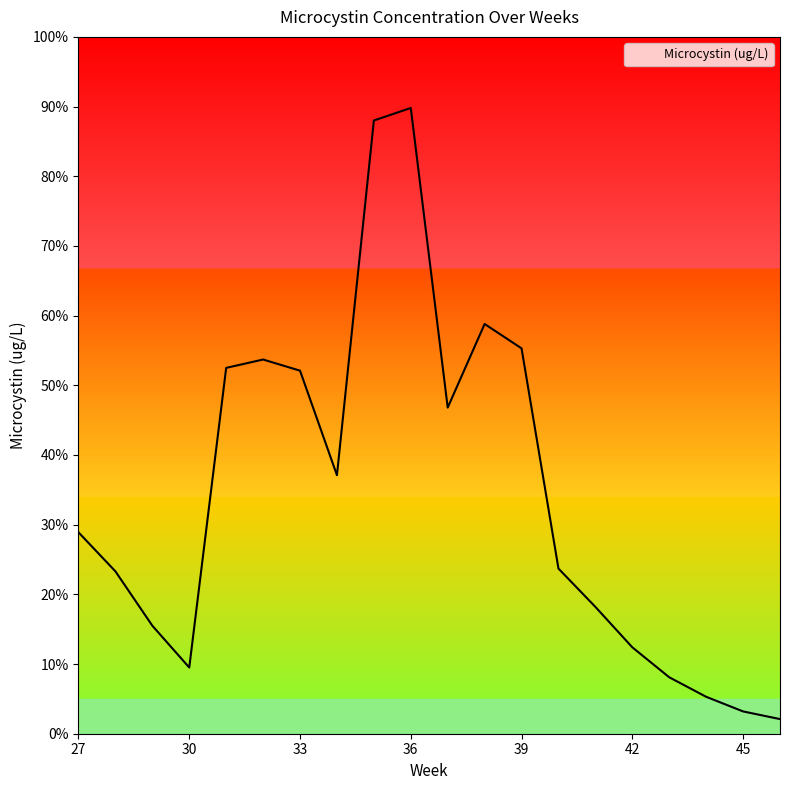

What is the difference between the maximum and minimum values?

87.7